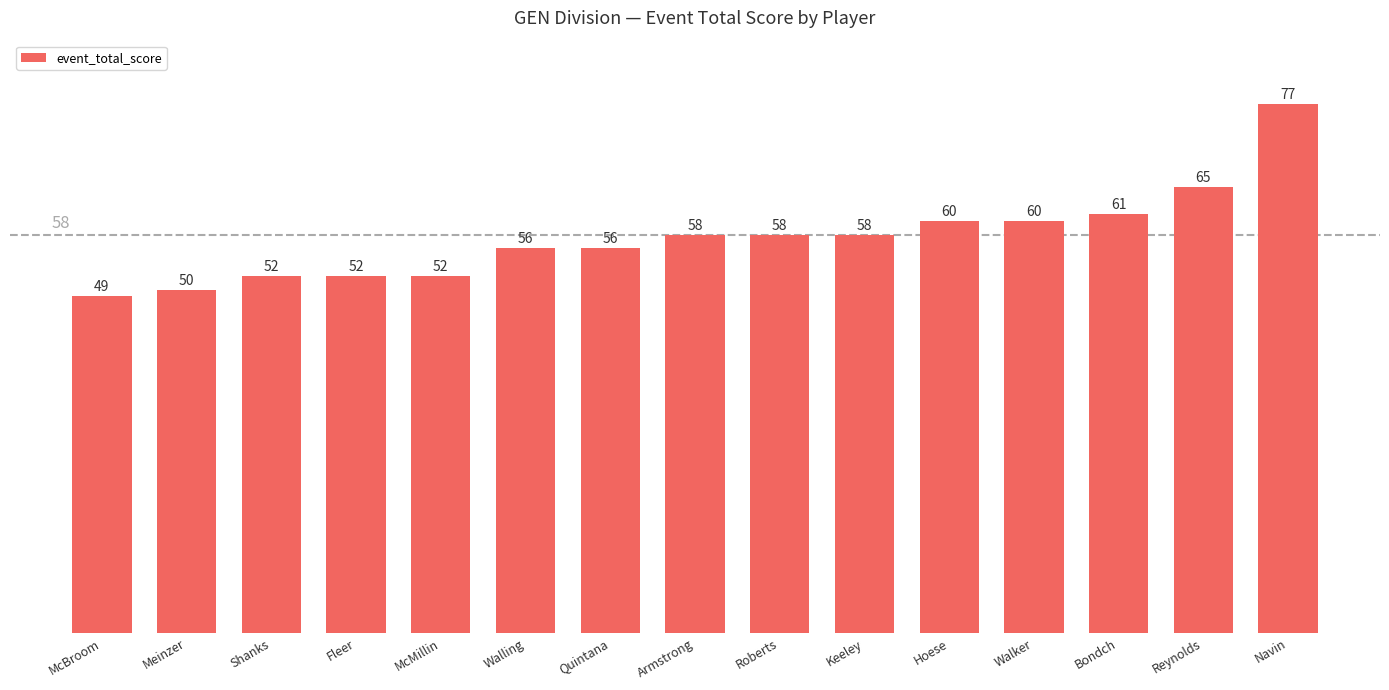

What is the greatest value displayed?

77